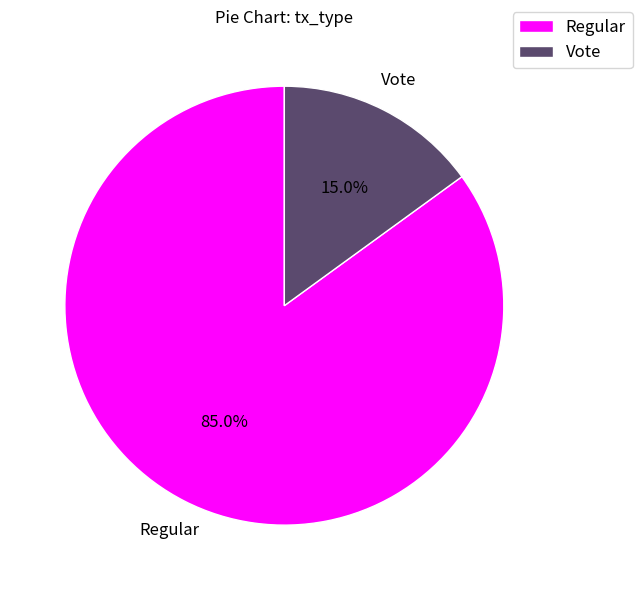

What is the largest slice in the pie chart?

Regular